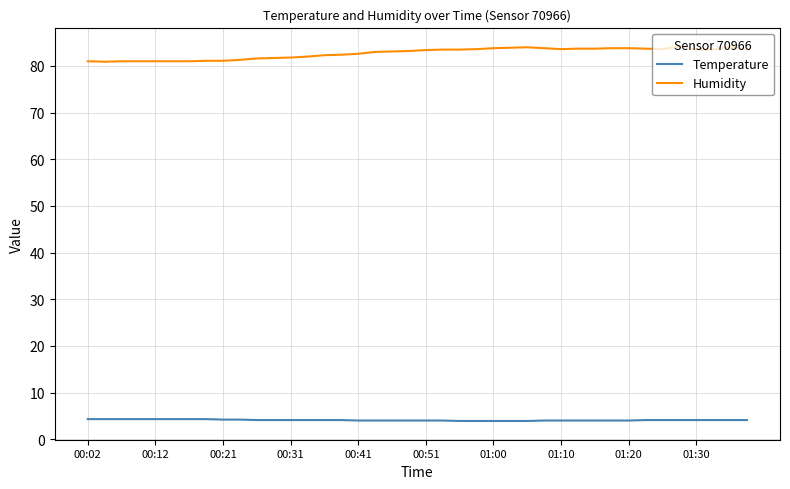

Which series has the largest range (max minus min)?

Humidity